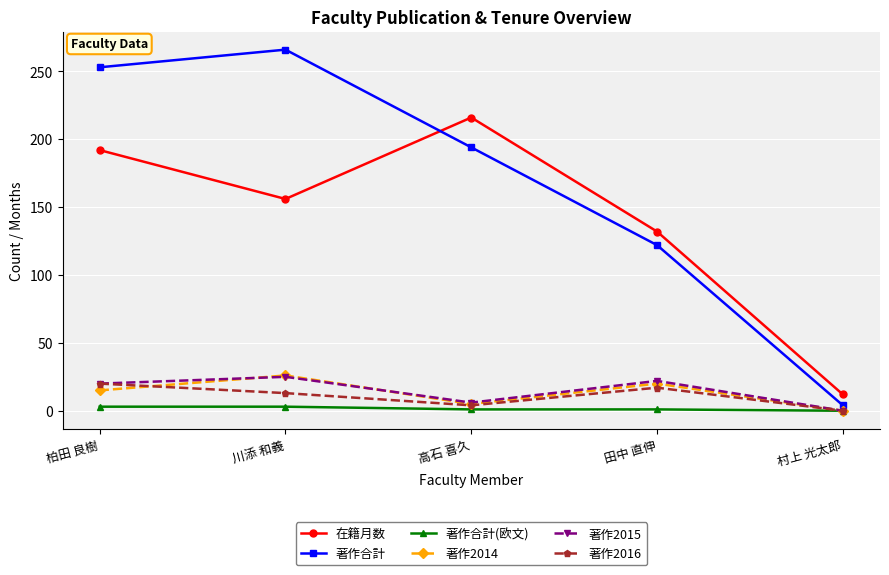

How many lines are shown in the chart?

6